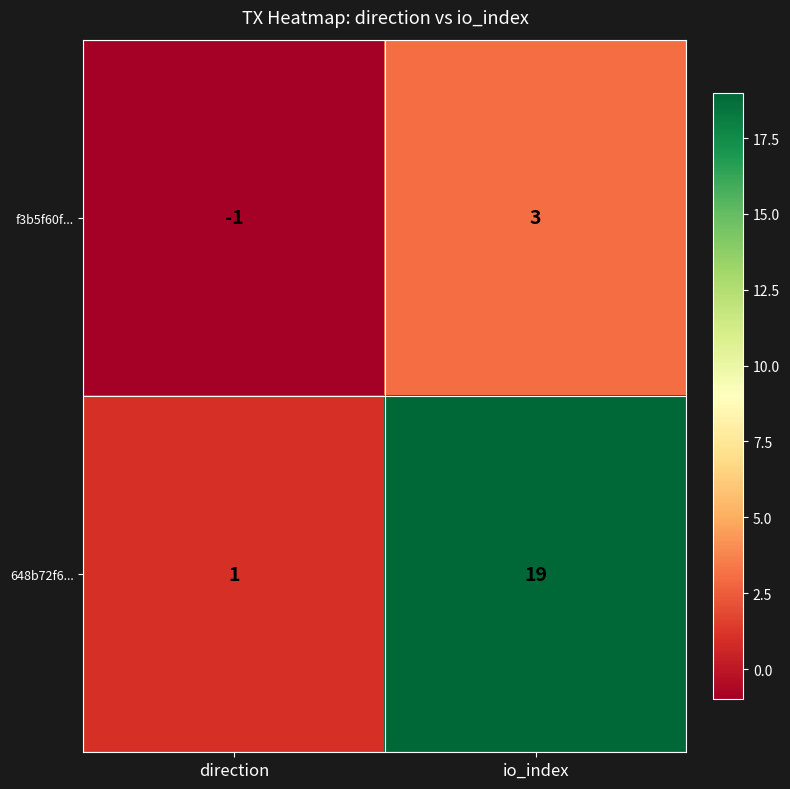

What is the difference between the maximum and minimum values in the 648b72f6... series?

18